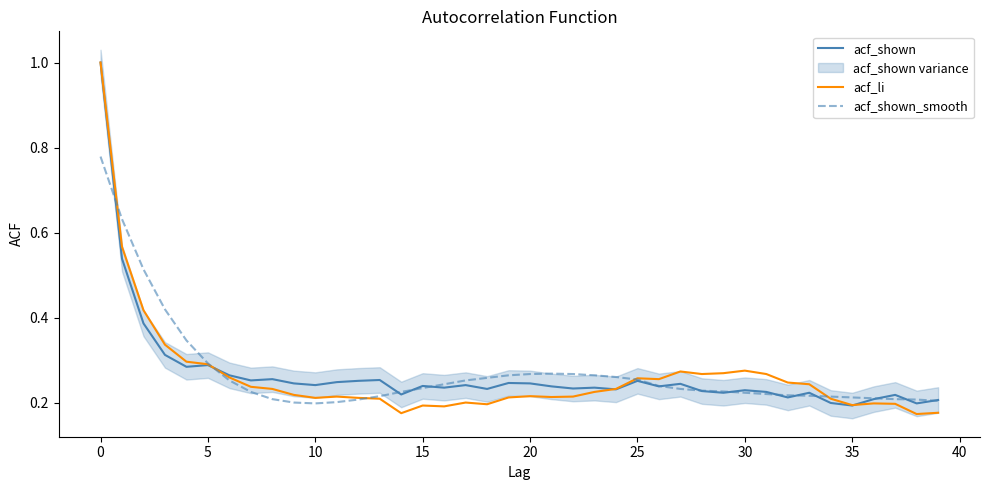

What are all the series names shown in the legend?

acf_shown, acf_li, acf_shown_smooth